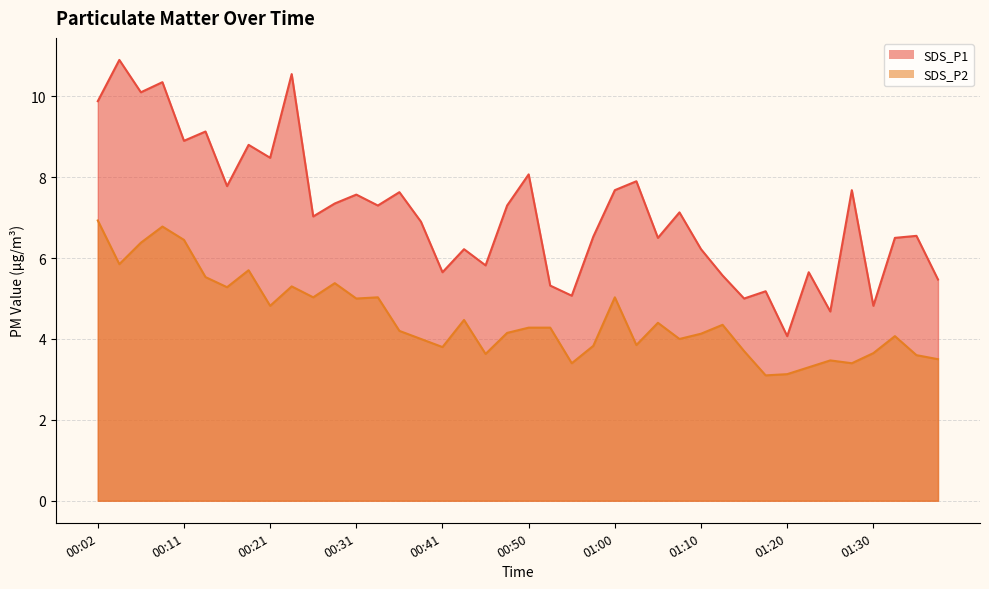

List the series in order of their overall mean, highest first.

SDS_P1, SDS_P2